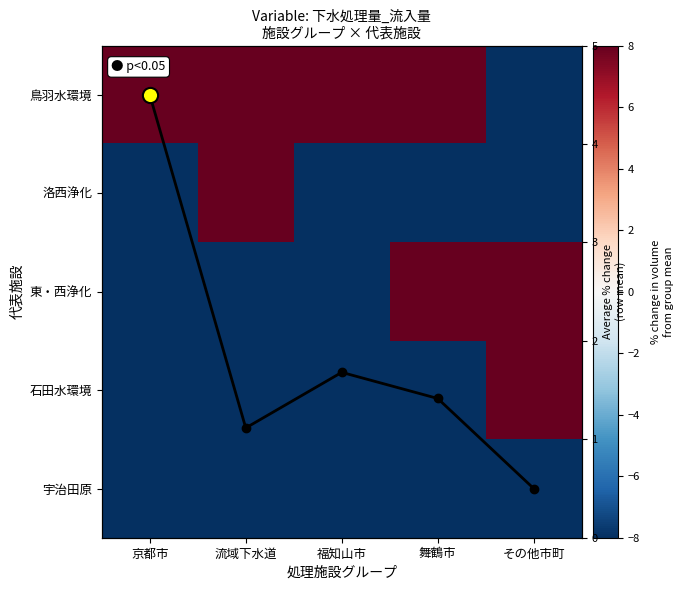

Rank the series at 京都市 from highest to lowest value.

鳥羽水環境, 石田水環境, 東・西浄化, 洛西浄化, 宇治田原